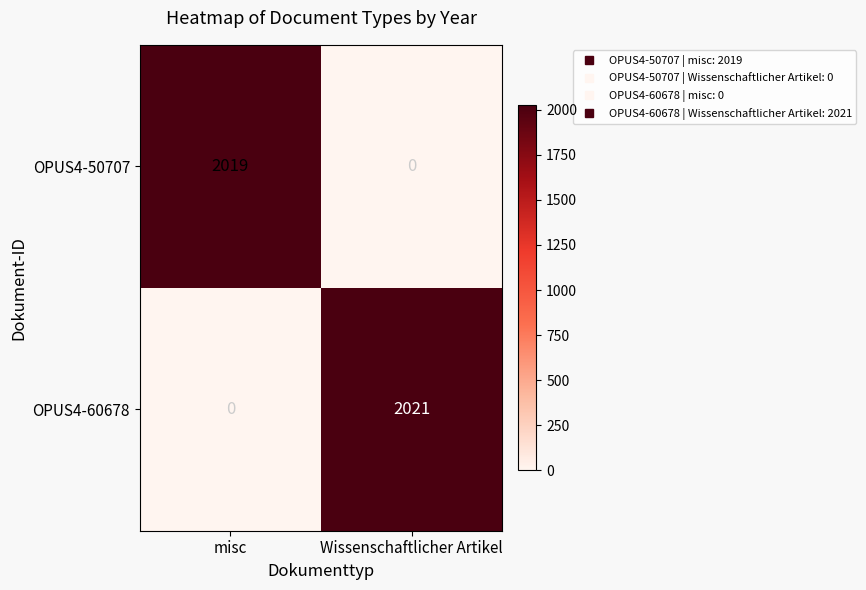

Which label corresponds to the largest value in the chart?

Wissenschaftlicher Artikel